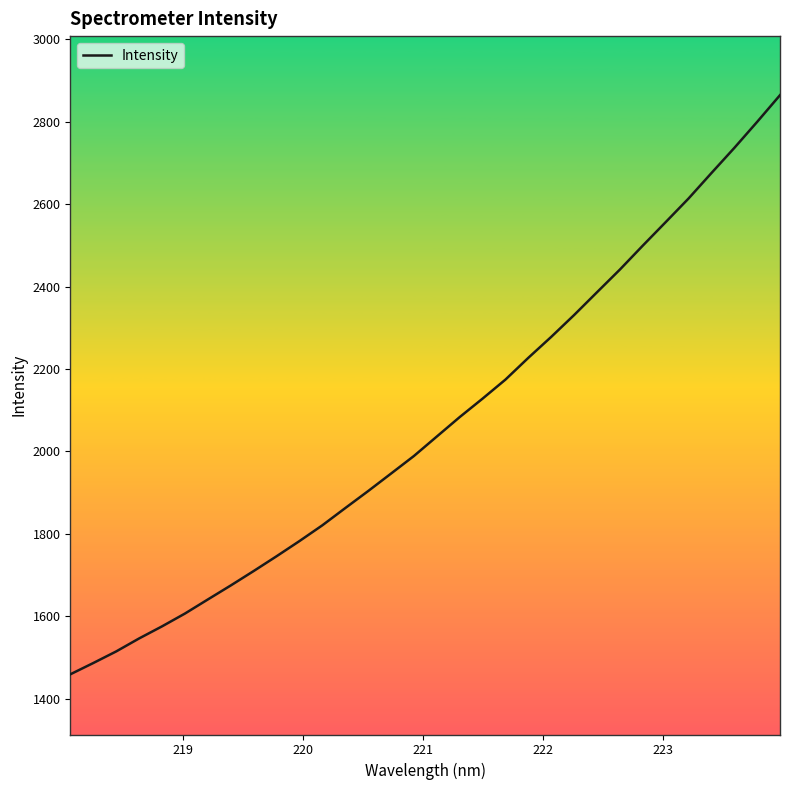

What is the greatest value displayed?

2864.2